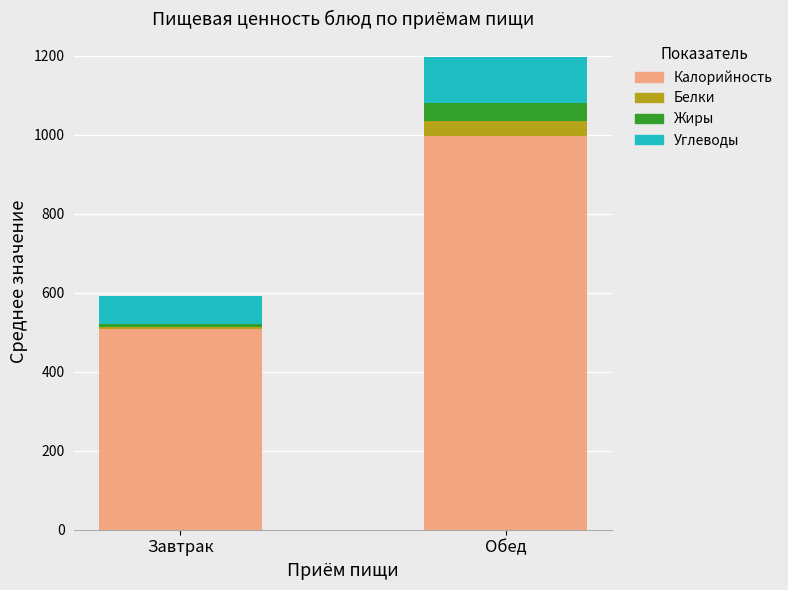

Is it true that Калорийность equals 508.1 at Завтрак?

True